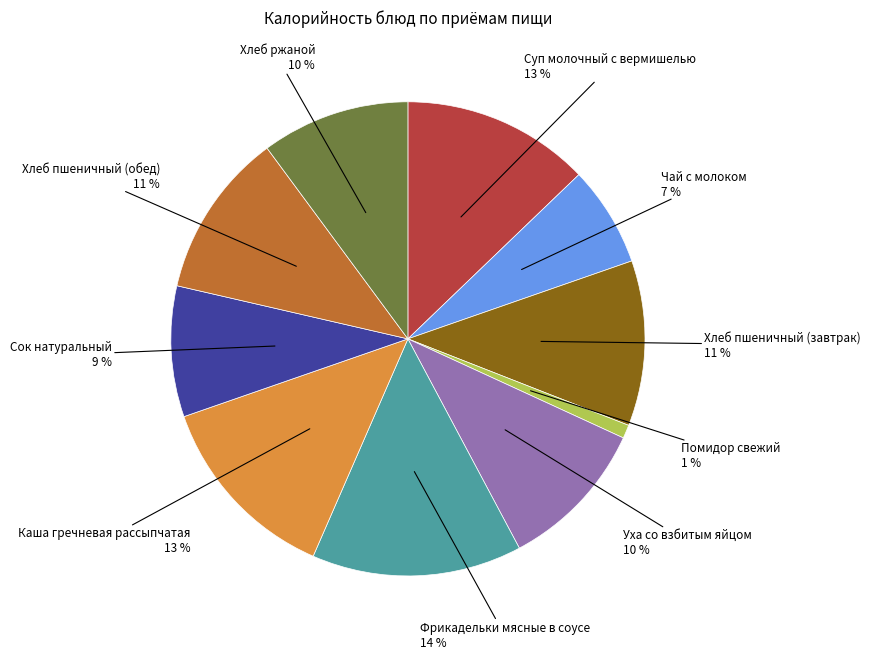

Is there any slice that represents more than half of the pie?

No